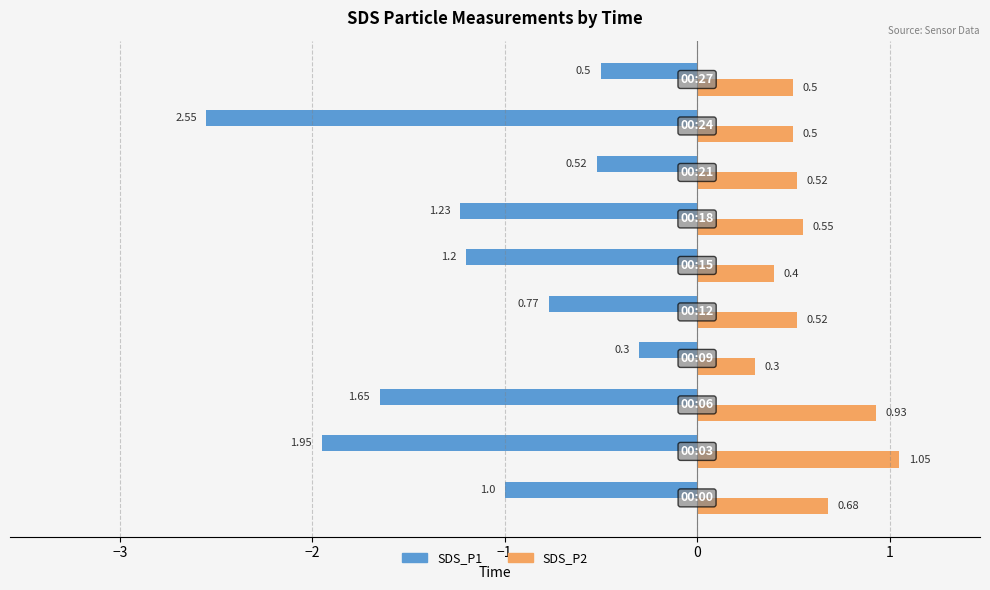

Which series has the largest range (max minus min)?

SDS_P1